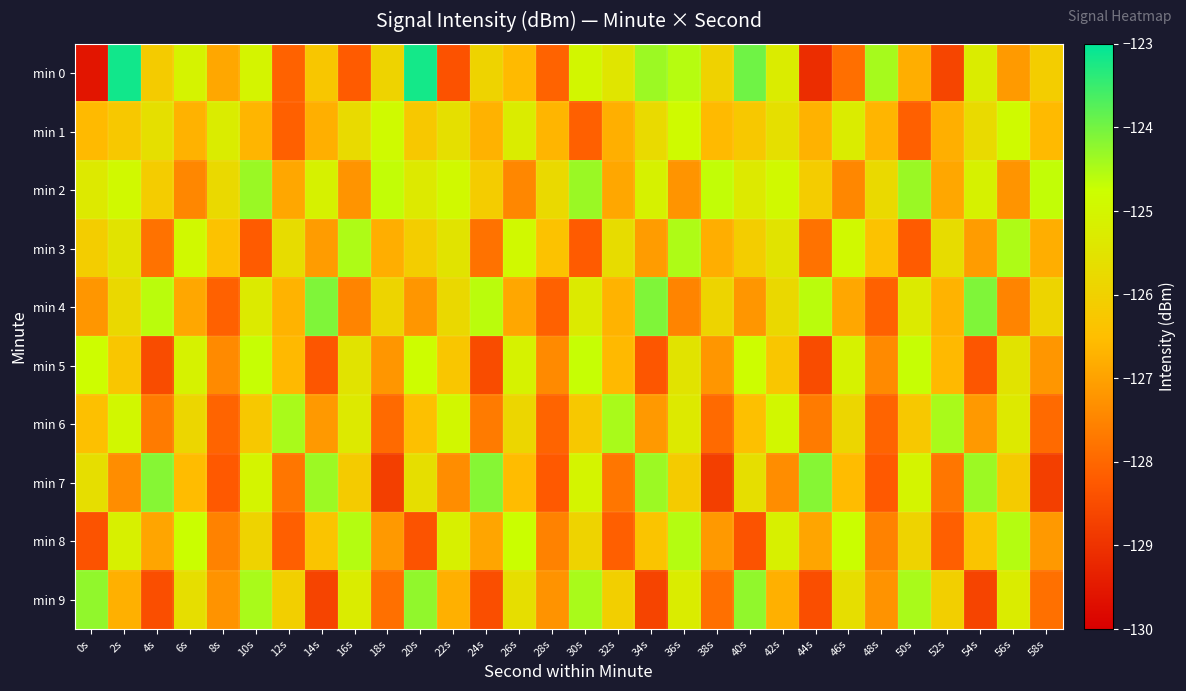

What is the minimum value shown in the chart?

-129.6